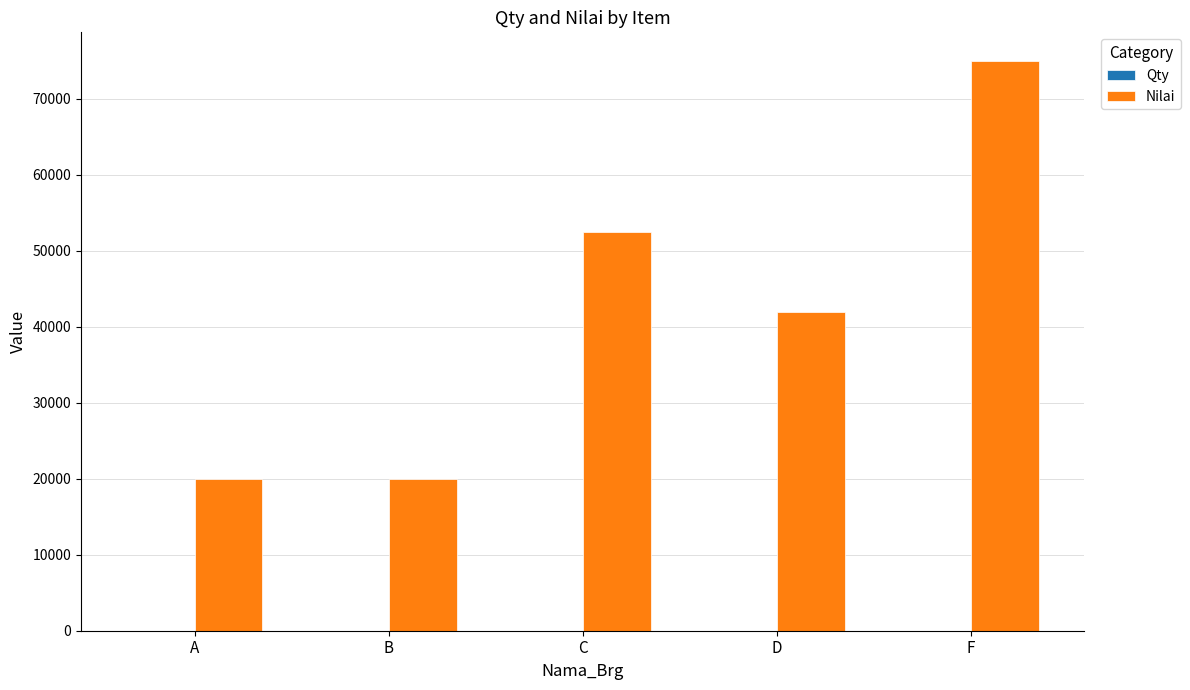

What is the greatest value displayed?

75000